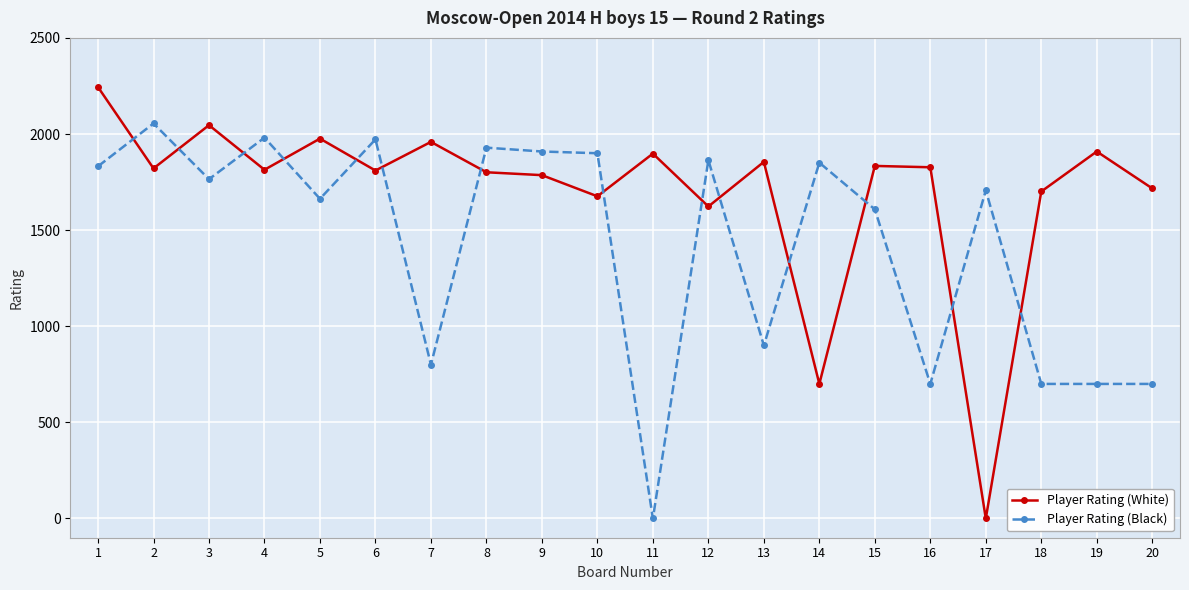

True or false: Player Rating (Black) has a value of 1909 at 9.

True